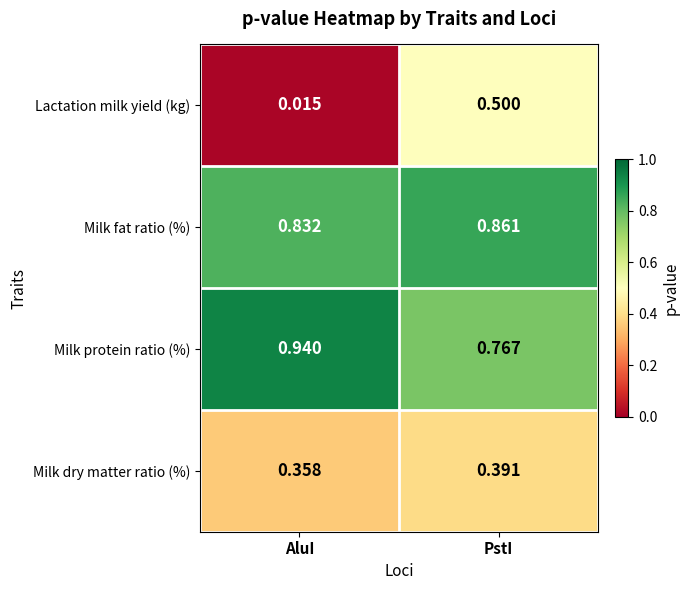

At PstI, list the series in order from largest to smallest.

Milk fat ratio (%), Milk protein ratio (%), Lactation milk yield (kg), Milk dry matter ratio (%)